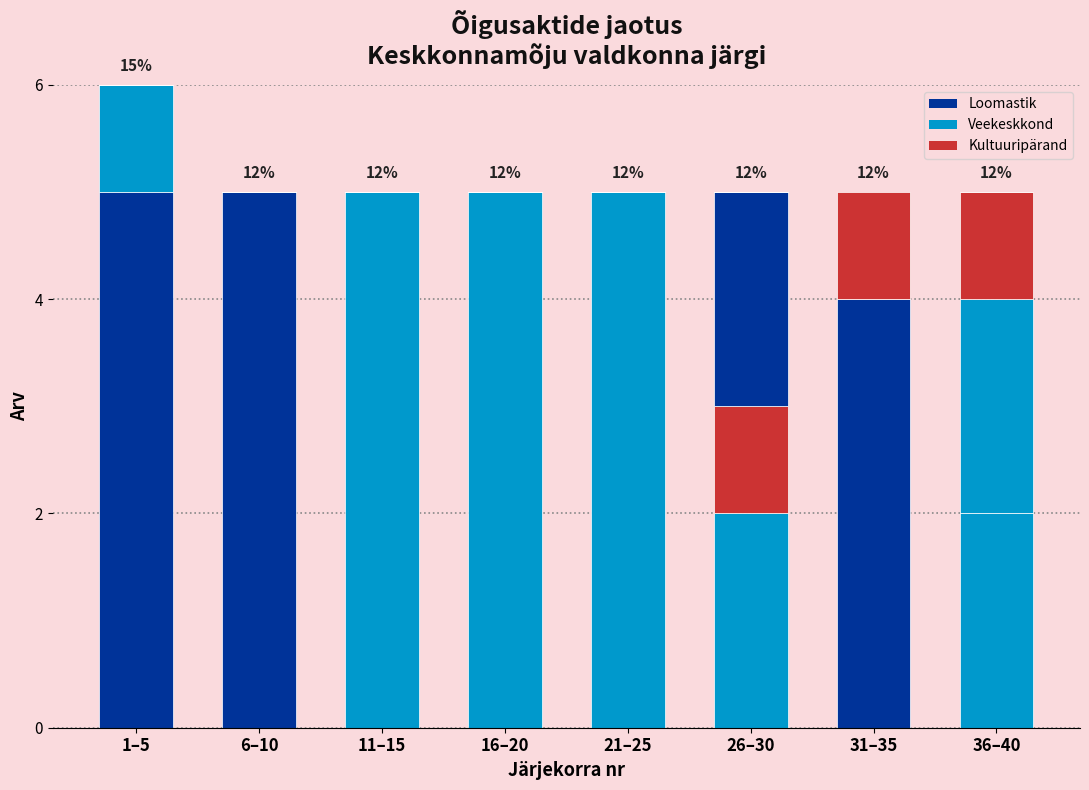

How many distinct data groups are displayed?

7